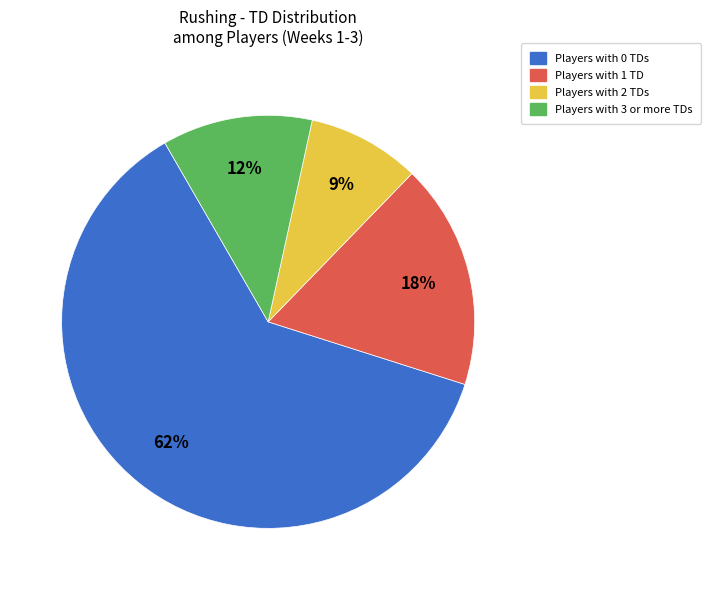

Is the sum of Players with 0 TDs and Players with 2 TDs greater than half?

Yes